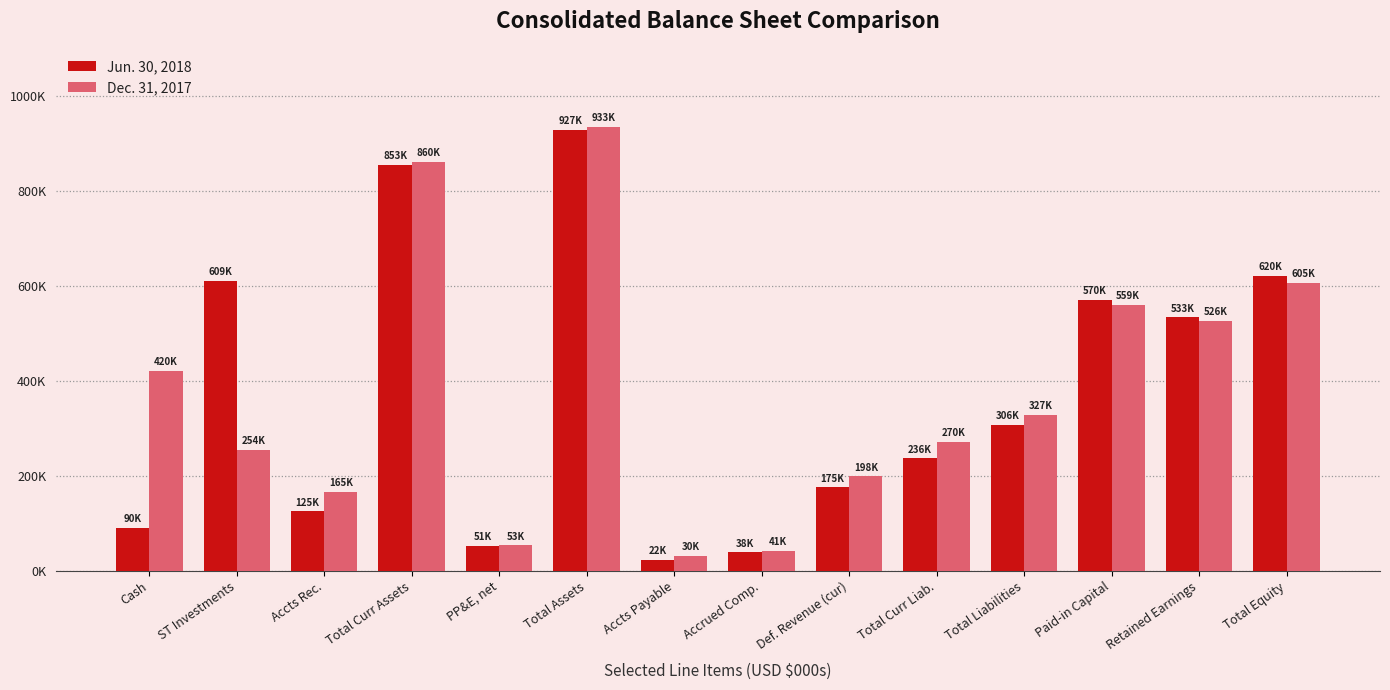

What is the difference between the Dec. 31, 2017 values at Paid-in Capital and Total Curr Assets?

300735